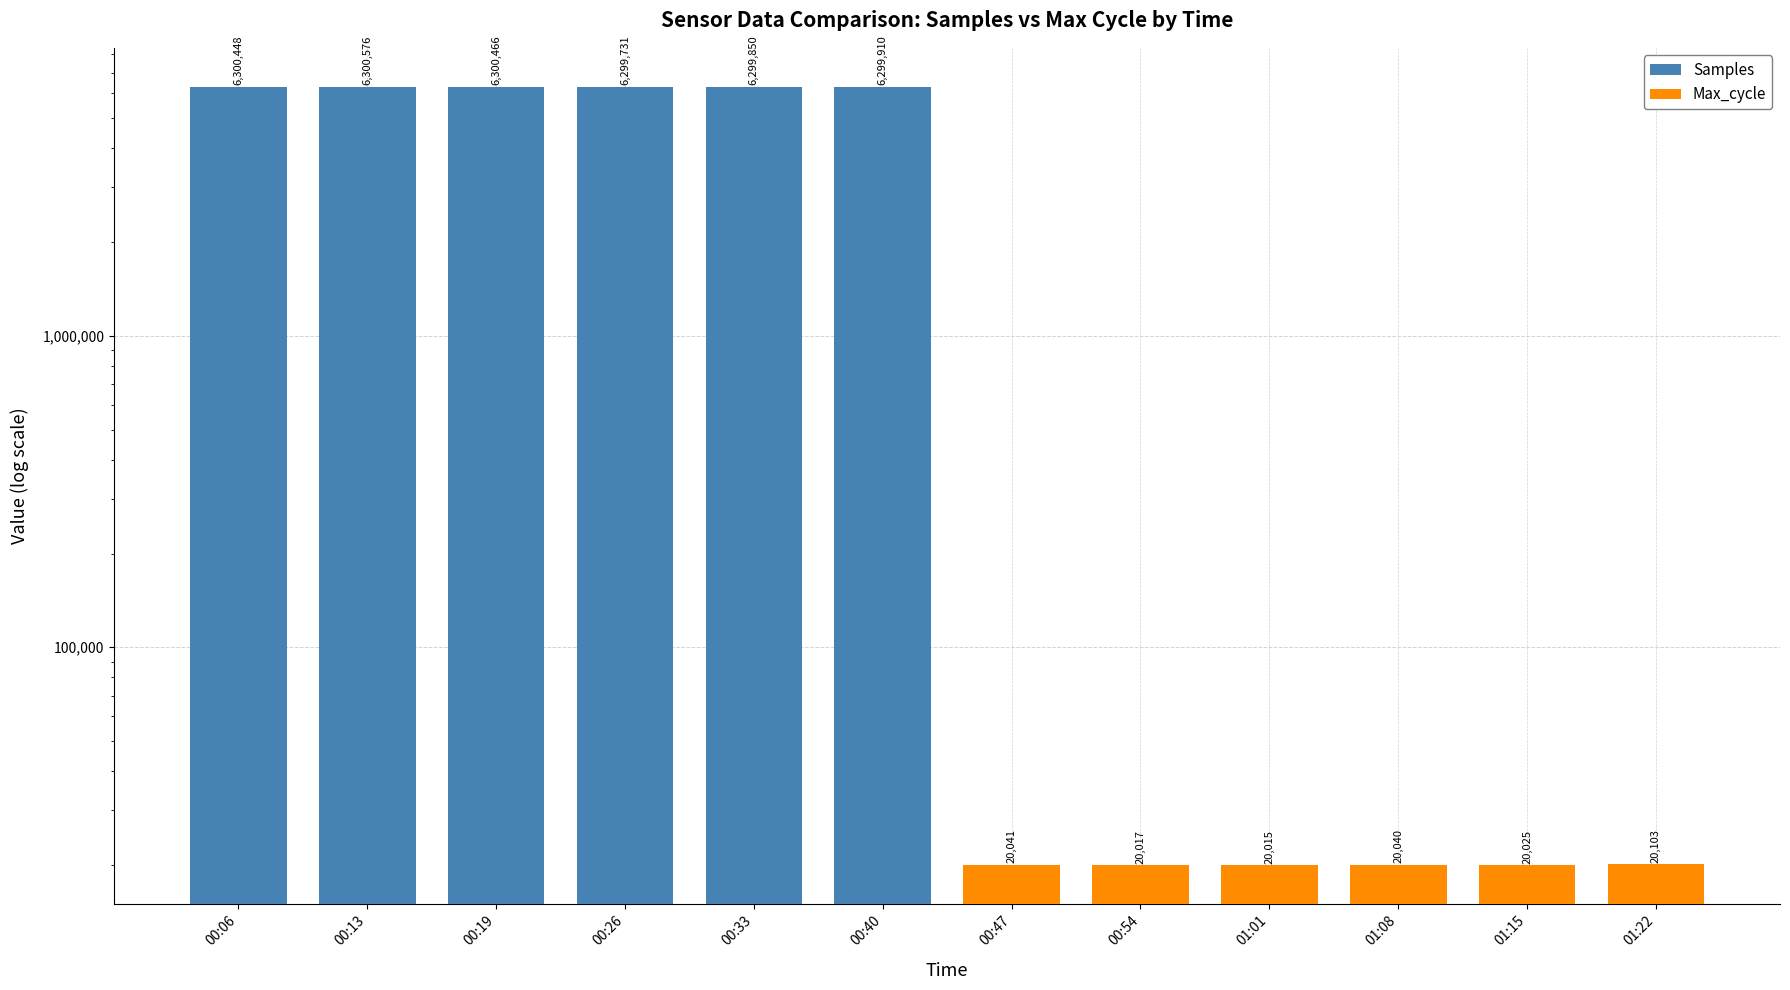

What is the minimum value shown in the chart?

20015